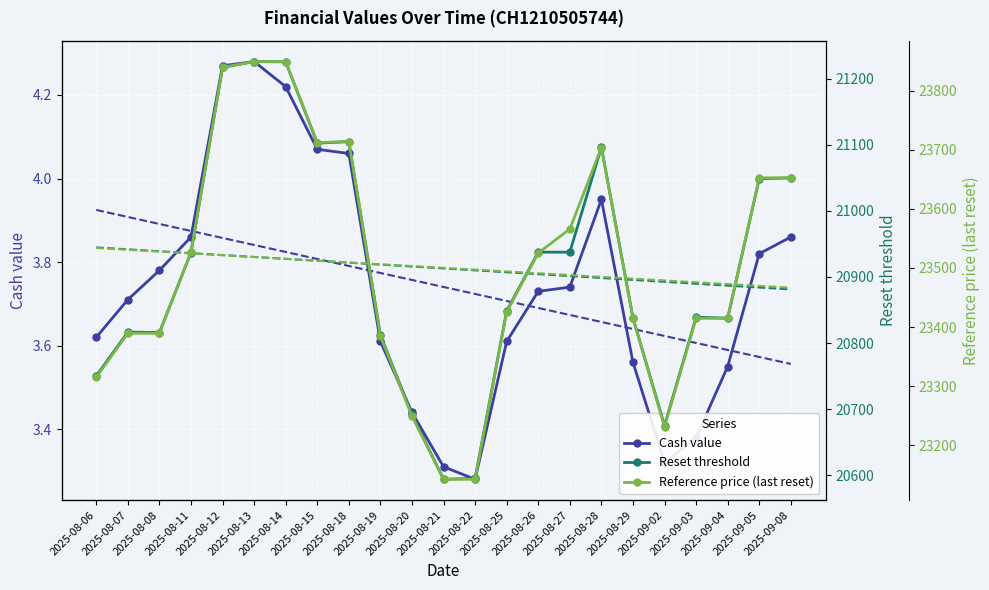

Reading left to right, what are all the values shown in this chart?

Cash value: 2025-08-06=3.6	2025-08-07=3.7	2025-08-08=3.8	2025-08-11=3.9	2025-08-12=4.3	2025-08-13=4.3	2025-08-14=4.2	2025-08-15=4.1	2025-08-18=4.1	2025-08-19=3.6	2025-08-20=3.4	2025-08-21=3.3	2025-08-22=3.3	2025-08-25=3.6	2025-08-26=3.7	2025-08-27=3.7	2025-08-28=4.0	2025-08-29=3.6	2025-09-02=3.3	2025-09-03=3.4	2025-09-04=3.5	2025-09-05=3.8	2025-09-08=3.9
Trendline Cash value: 2025-08-06=3.9	2025-08-07=3.9	2025-08-08=3.9	2025-08-11=3.9	2025-08-12=3.9	2025-08-13=3.8	2025-08-14=3.8	2025-08-15=3.8	2025-08-18=3.8	2025-08-19=3.8	2025-08-20=3.8	2025-08-21=3.7	2025-08-22=3.7	2025-08-25=3.7	2025-08-26=3.7	2025-08-27=3.7	2025-08-28=3.7	2025-08-29=3.6	2025-09-02=3.6	2025-09-03=3.6	2025-09-04=3.6	2025-09-05=3.6	2025-09-08=3.6
Reset threshold: 2025-08-06=20750.4	2025-08-07=20816.7	2025-08-08=20815.9	2025-08-11=20936.9	2025-08-12=21216.9	2025-08-13=21225.6	2025-08-14=21225.2	2025-08-15=21102.3	2025-08-18=21104.7	2025-08-19=20812.2	2025-08-20=20692.1	2025-08-21=20594.1	2025-08-22=20595.5	2025-08-25=20848.7	2025-08-26=20937.5	2025-08-27=20937.5	2025-08-28=21096.1	2025-08-29=20838.1	2025-09-02=20675.2	2025-09-03=20839.2	2025-09-04=20837.7	2025-09-05=21048.6	2025-09-08=21049.8
Trendline Reset threshold: 2025-08-06=20944.6	2025-08-07=20941.8	2025-08-08=20938.9	2025-08-11=20936.0	2025-08-12=20933.1	2025-08-13=20930.2	2025-08-14=20927.3	2025-08-15=20924.4	2025-08-18=20921.6	2025-08-19=20918.7	2025-08-20=20915.8	2025-08-21=20912.9	2025-08-22=20910.0	2025-08-25=20907.1	2025-08-26=20904.2	2025-08-27=20901.4	2025-08-28=20898.5	2025-08-29=20895.6	2025-09-02=20892.7	2025-09-03=20889.8	2025-09-04=20886.9	2025-09-05=20884.0	2025-09-08=20881.2
Reference price (last reset): 2025-08-06=23315.0	2025-08-07=23389.5	2025-08-08=23389.5	2025-08-11=23526.6	2025-08-12=23839.2	2025-08-13=23849.0	2025-08-14=23849.0	2025-08-15=23712.1	2025-08-18=23713.8	2025-08-19=23384.8	2025-08-20=23249.6	2025-08-21=23142.6	2025-08-22=23142.6	2025-08-25=23425.6	2025-08-26=23525.3	2025-08-27=23565.8	2025-08-28=23703.5	2025-08-29=23415.4	2025-09-02=23231.1	2025-09-03=23414.8	2025-09-04=23414.8	2025-09-05=23652.4	2025-09-08=23652.4
Trendline Reference price: 2025-08-06=23533.8	2025-08-07=23530.7	2025-08-08=23527.7	2025-08-11=23524.6	2025-08-12=23521.6	2025-08-13=23518.5	2025-08-14=23515.5	2025-08-15=23512.4	2025-08-18=23509.4	2025-08-19=23506.3	2025-08-20=23503.3	2025-08-21=23500.2	2025-08-22=23497.1	2025-08-25=23494.1	2025-08-26=23491.0	2025-08-27=23488.0	2025-08-28=23484.9	2025-08-29=23481.9	2025-09-02=23478.8	2025-09-03=23475.8	2025-09-04=23472.7	2025-09-05=23469.7	2025-09-08=23466.6